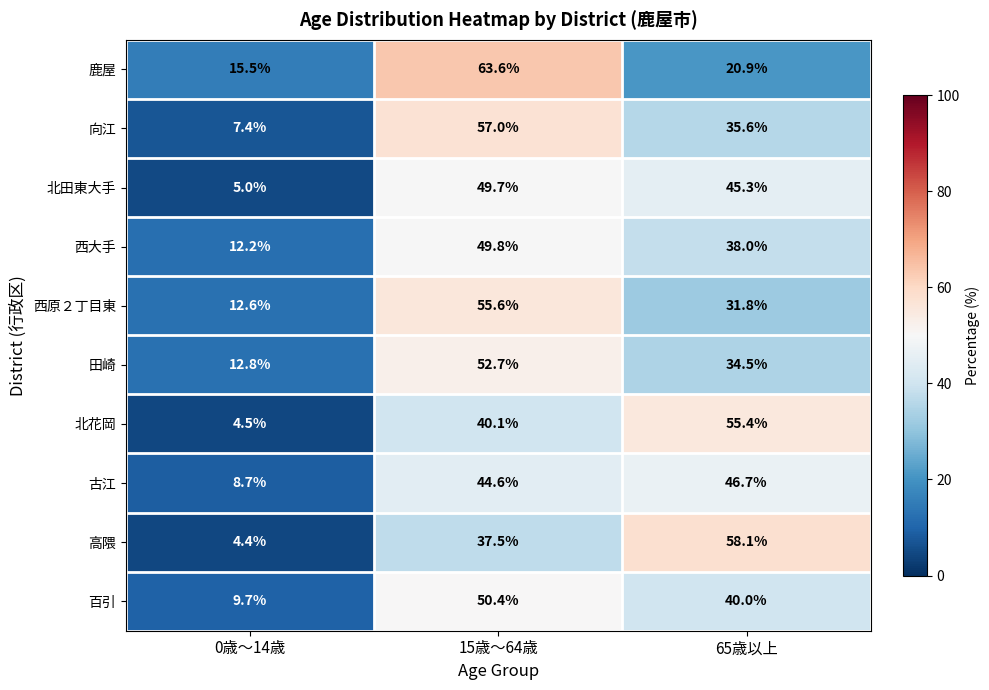

Which series has the largest total across all categories?

百引